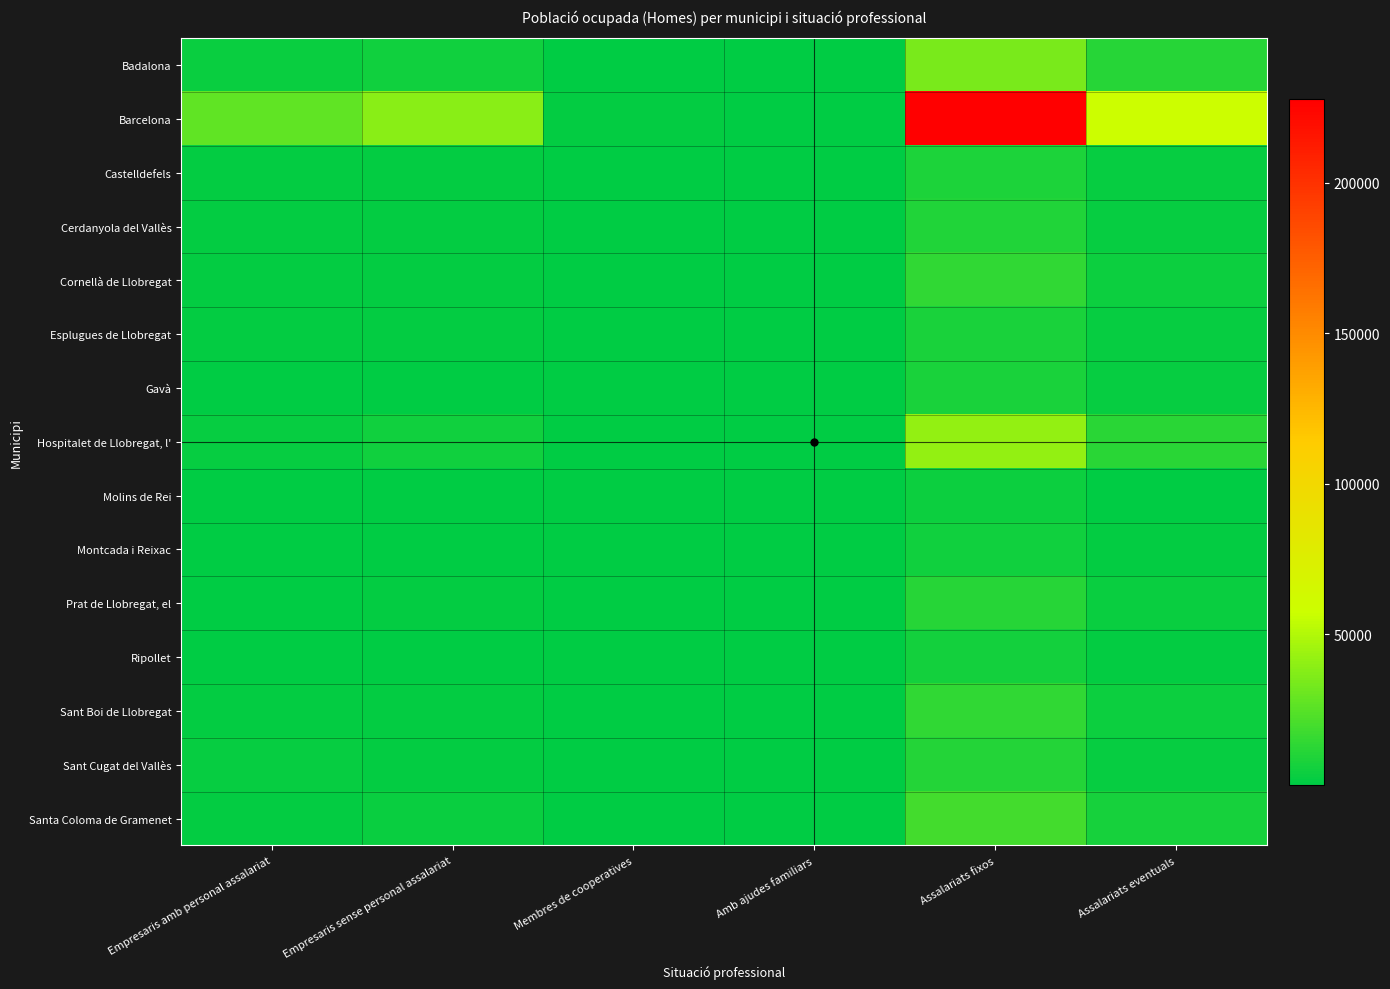

Reading right to left, extract all data points from this chart.

Badalona: Assalariats eventuals=11144	Assalariats fixos=34206	Amb ajudes familiars=101	Membres de cooperatives=311	Empresaris sense personal assalariat=5175	Empresaris amb personal assalariat=2716
Barcelona: Assalariats eventuals=57778	Assalariats fixos=227780	Amb ajudes familiars=722	Membres de cooperatives=1329	Empresaris sense personal assalariat=38661	Empresaris amb personal assalariat=26754
Castelldefels: Assalariats eventuals=2219	Assalariats fixos=8516	Amb ajudes familiars=31	Membres de cooperatives=39	Empresaris sense personal assalariat=1293	Empresaris amb personal assalariat=1182
Cerdanyola del Vallès: Assalariats eventuals=2446	Assalariats fixos=9586	Amb ajudes familiars=20	Membres de cooperatives=71	Empresaris sense personal assalariat=1470	Empresaris amb personal assalariat=1206
Cornellà de Llobregat: Assalariats eventuals=4160	Assalariats fixos=14078	Amb ajudes familiars=37	Membres de cooperatives=111	Empresaris sense personal assalariat=1740	Empresaris amb personal assalariat=1011
Esplugues de Llobregat: Assalariats eventuals=1967	Assalariats fixos=7933	Amb ajudes familiars=27	Membres de cooperatives=61	Empresaris sense personal assalariat=1270	Empresaris amb personal assalariat=1004
Gavà: Assalariats eventuals=1887	Assalariats fixos=7259	Amb ajudes familiars=20	Membres de cooperatives=27	Empresaris sense personal assalariat=886	Empresaris amb personal assalariat=703
Hospitalet de Llobregat, l': Assalariats eventuals=12067	Assalariats fixos=41524	Amb ajudes familiars=102	Membres de cooperatives=256	Empresaris sense personal assalariat=5312	Empresaris amb personal assalariat=2427
Molins de Rei: Assalariats eventuals=836	Assalariats fixos=3853	Amb ajudes familiars=10	Membres de cooperatives=19	Empresaris sense personal assalariat=537	Empresaris amb personal assalariat=406
Montcada i Reixac: Assalariats eventuals=1218	Assalariats fixos=5099	Amb ajudes familiars=5	Membres de cooperatives=40	Empresaris sense personal assalariat=733	Empresaris amb personal assalariat=377
Prat de Llobregat, el: Assalariats eventuals=3525	Assalariats fixos=11392	Amb ajudes familiars=21	Membres de cooperatives=78	Empresaris sense personal assalariat=1164	Empresaris amb personal assalariat=770
Ripollet: Assalariats eventuals=1589	Assalariats fixos=5624	Amb ajudes familiars=5	Membres de cooperatives=51	Empresaris sense personal assalariat=807	Empresaris amb personal assalariat=474
Sant Boi de Llobregat: Assalariats eventuals=3993	Assalariats fixos=14014	Amb ajudes familiars=44	Membres de cooperatives=77	Empresaris sense personal assalariat=1757	Empresaris amb personal assalariat=1081
Sant Cugat del Vallès: Assalariats eventuals=1872	Assalariats fixos=10470	Amb ajudes familiars=27	Membres de cooperatives=29	Empresaris sense personal assalariat=1685	Empresaris amb personal assalariat=1981
Santa Coloma de Gramenet: Assalariats eventuals=6897	Assalariats fixos=19087	Amb ajudes familiars=99	Membres de cooperatives=144	Empresaris sense personal assalariat=2682	Empresaris amb personal assalariat=1258